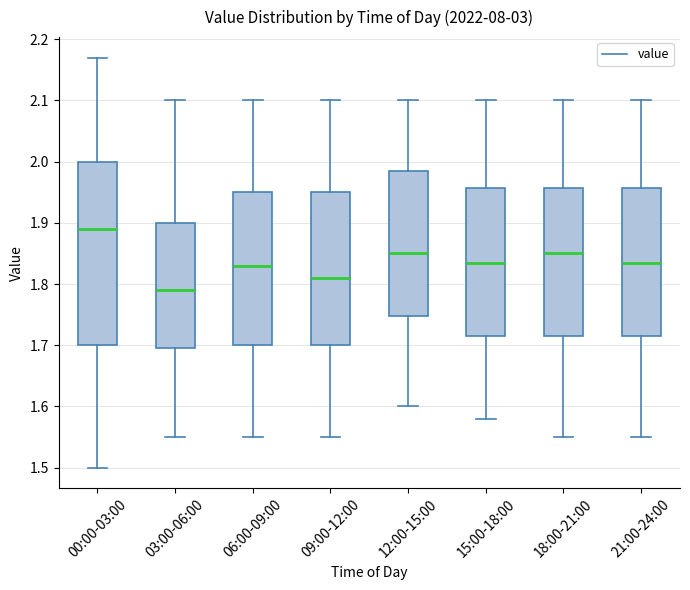

Which box is the tallest, from its lower edge to its upper edge?

00:00-03:00